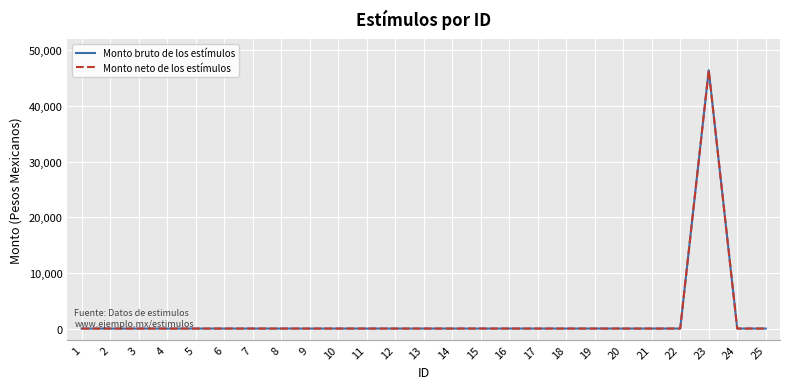

Is this an area chart (filled region under the line)?

No